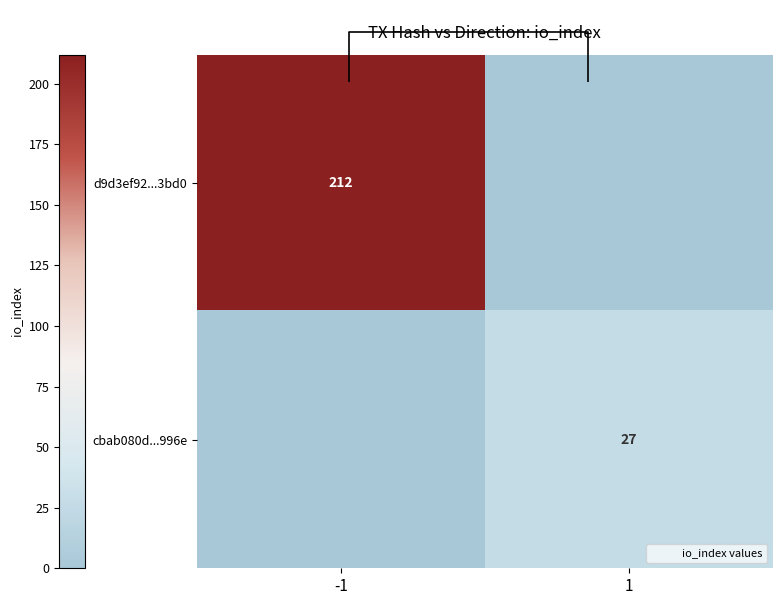

What is the difference between the cbab080d...996e values at -1 and 1?

27